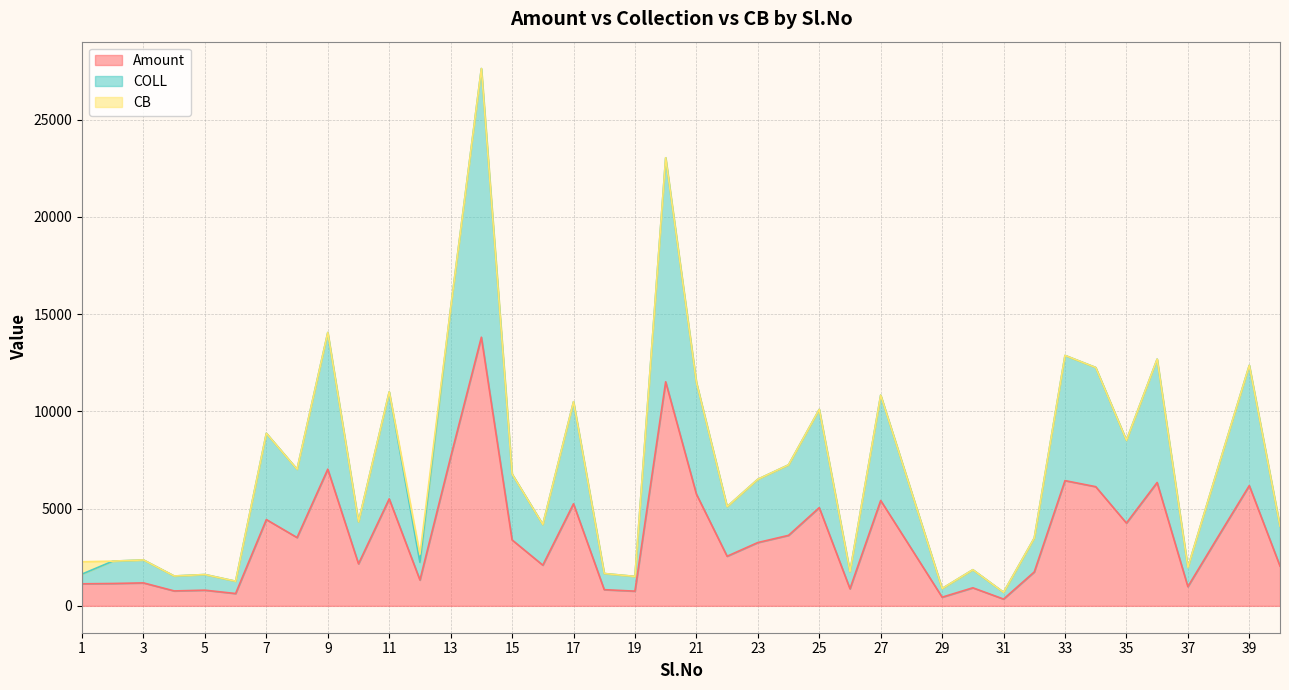

Which has a higher value, 38 or 32?

38